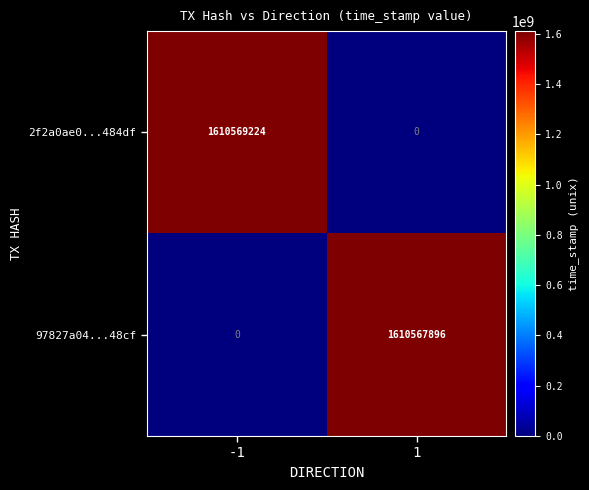

At which category does the chart reach its peak across all series?

-1